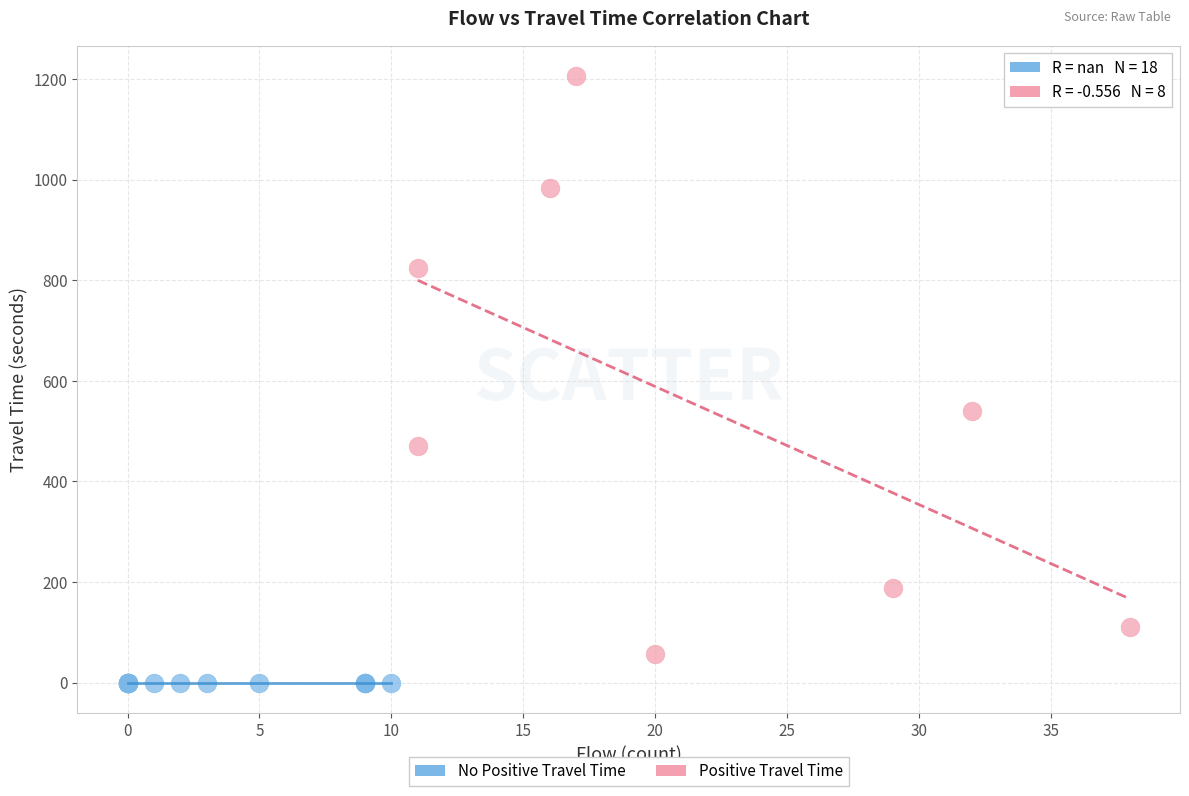

Which series contains the lowest Y value?

No Positive Travel Time